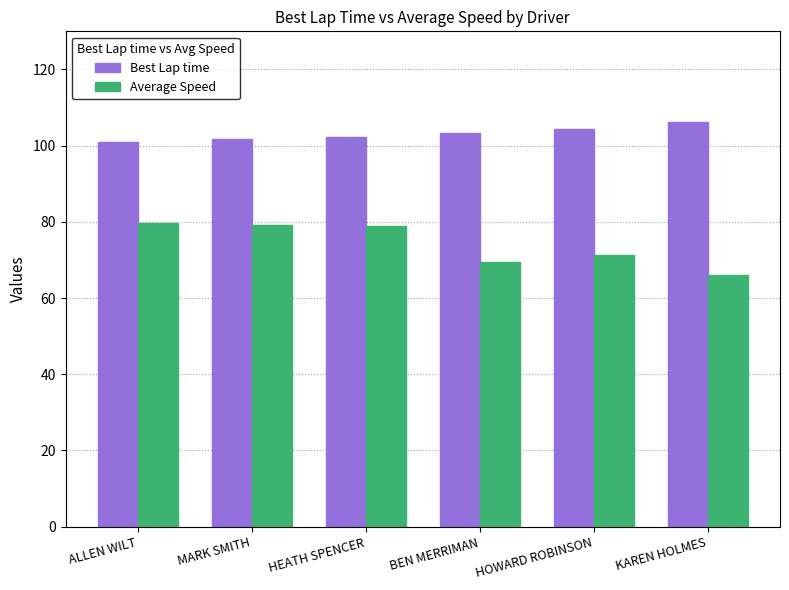

The Best Lap time series shows 102.2 at HEATH SPENCER. True or false?

True